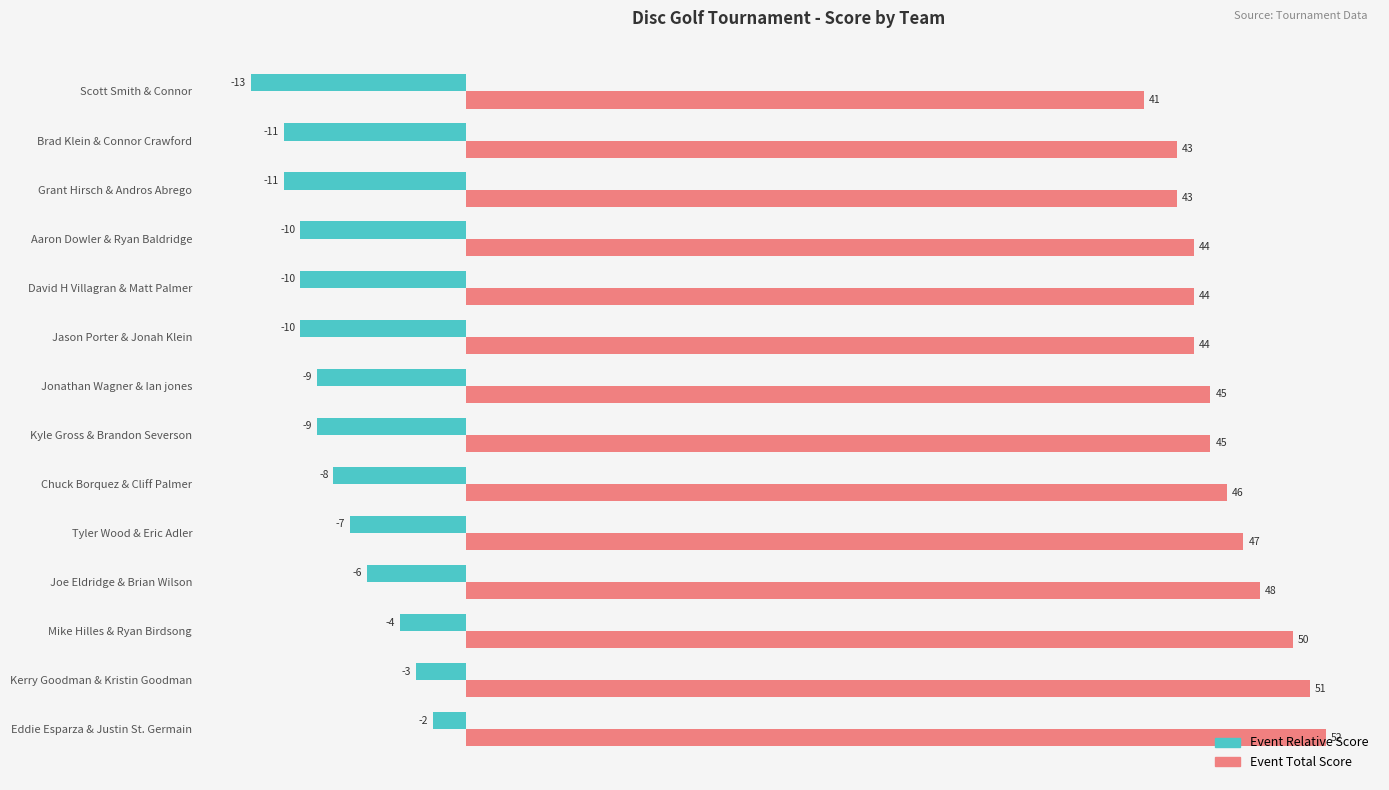

How many data points in Event Relative Score are above -9?

6